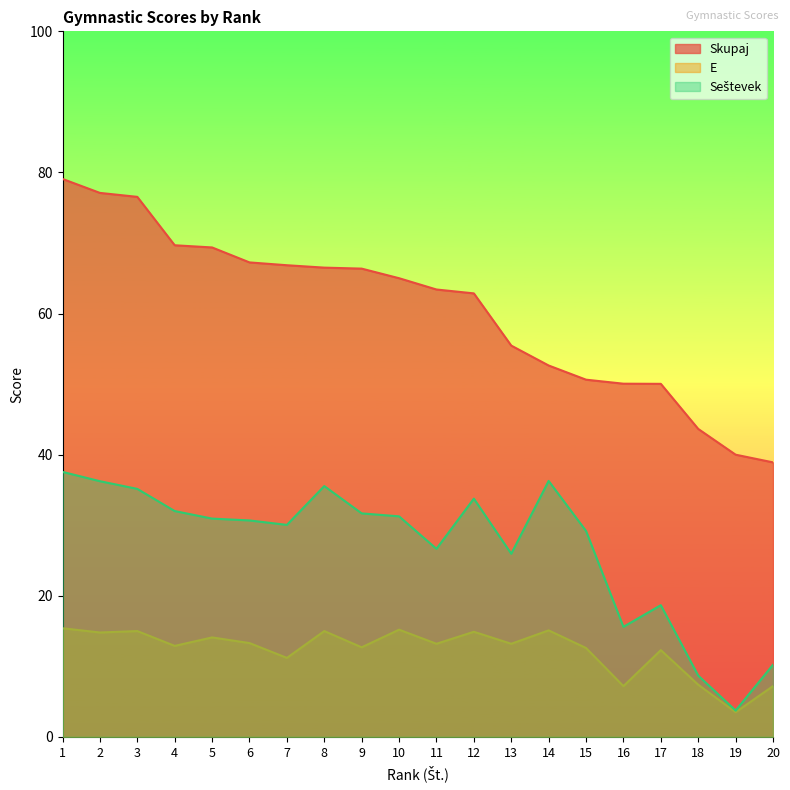

Reading left to right, extract all data points from this chart.

Skupaj: 1=79.1	2=77.1	3=76.5	4=69.7	5=69.4	6=67.2	7=66.8	8=66.5	9=66.4	10=65.0	11=63.4	12=62.9	13=55.5	14=52.6	15=50.6	16=50.1	17=50.0	18=43.6	19=40.0	20=38.9
E: 1=15.4	2=14.8	3=15.0	4=12.9	5=14.1	6=13.3	7=11.2	8=15.0	9=12.7	10=15.2	11=13.2	12=14.9	13=13.2	14=15.1	15=12.6	16=7.2	17=12.3	18=7.4	19=3.5	20=7.2
Seštevek: 1=37.6	2=36.2	3=35.1	4=32.0	5=30.9	6=30.7	7=30.1	8=35.5	9=31.7	10=31.3	11=26.7	12=33.8	13=26.0	14=36.3	15=29.2	16=15.6	17=18.7	18=8.7	19=3.7	20=10.2